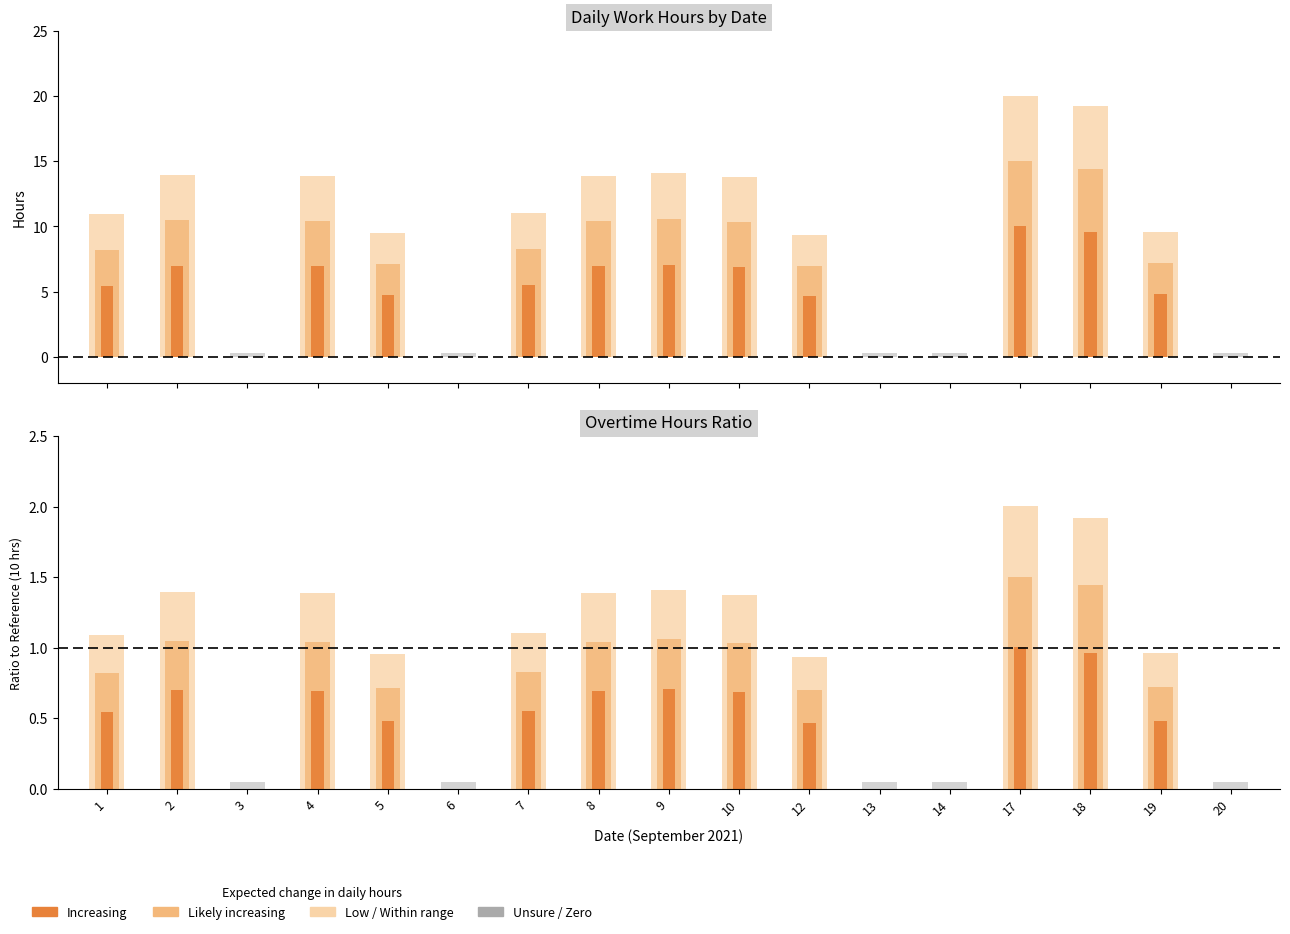

Which has a higher value, 9 or 14?

9